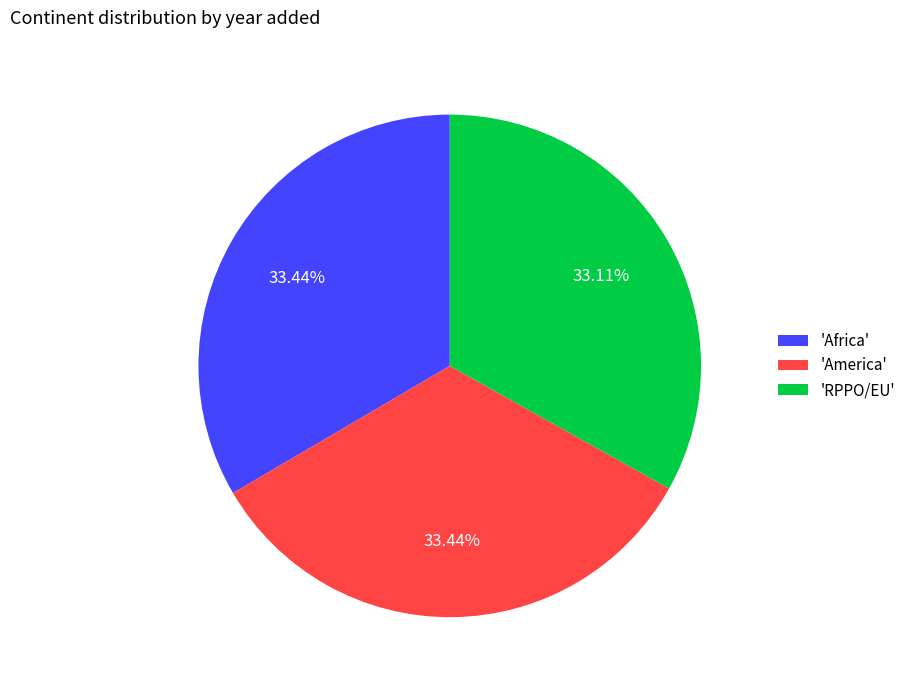

How many slices are in this pie chart?

3